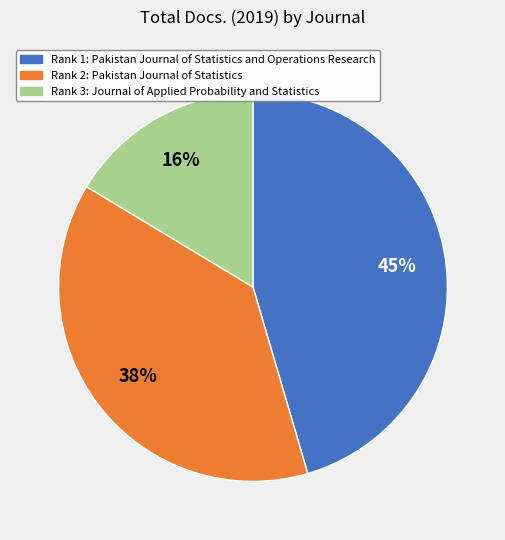

Does any single category account for the majority?

No